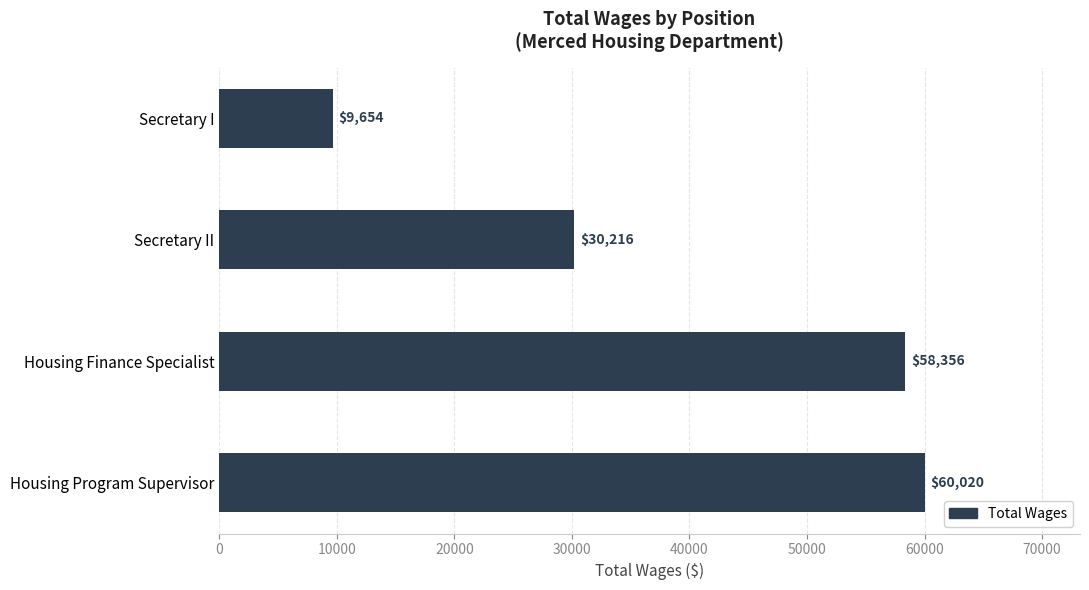

What is the change in value from Housing Program Supervisor to Secretary II?

-29804